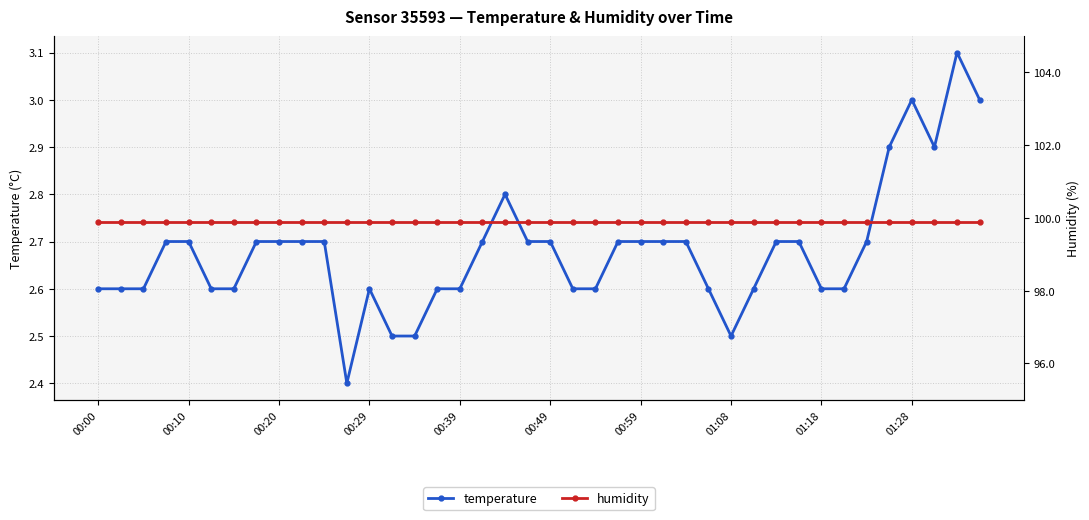

True or false: temperature and humidity intersect in this chart.

False